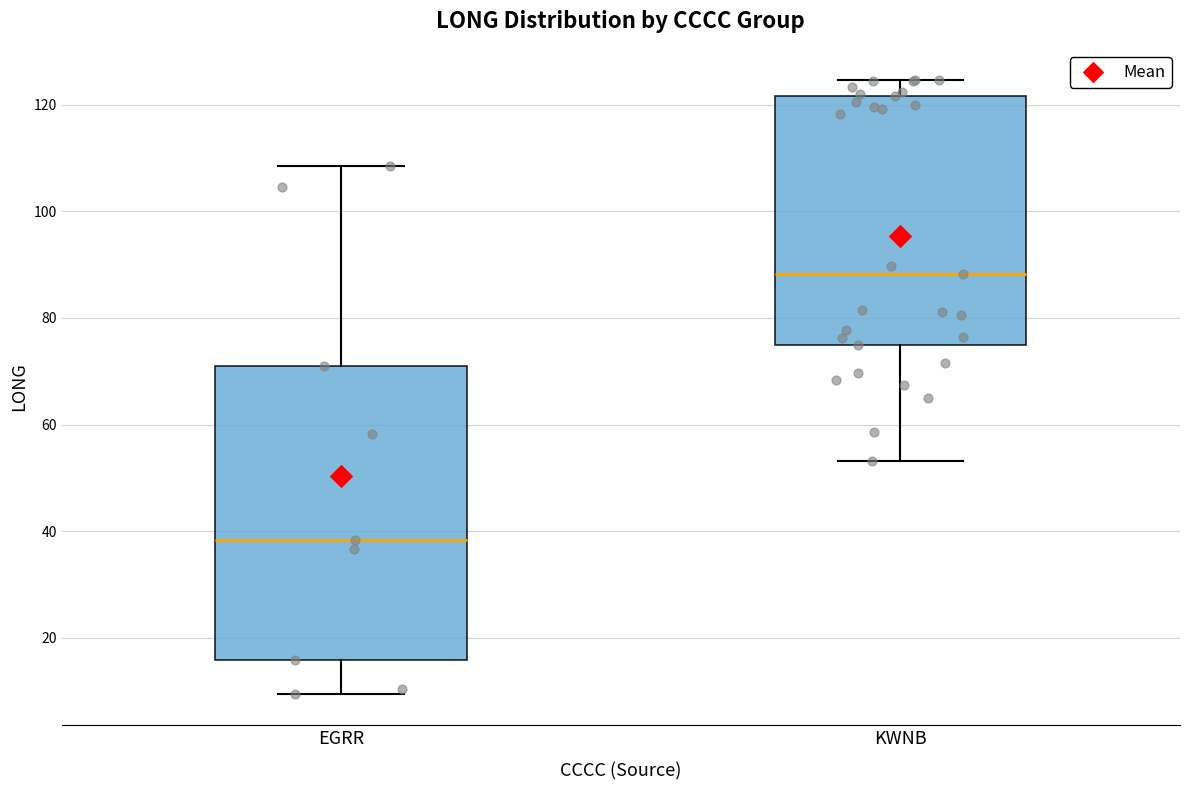

Reading left to right, transcribe this box plot: for each box, give where its median line is, the range the box spans, and where its two whiskers end, as read against the y-axis. The values are not printed on the chart, so give them approximately, as read against the axis.

EGRR: median 38, box 16 to 70, whiskers 10 to 108
KWNB: median 88, box 74 to 122, whiskers 54 to 124